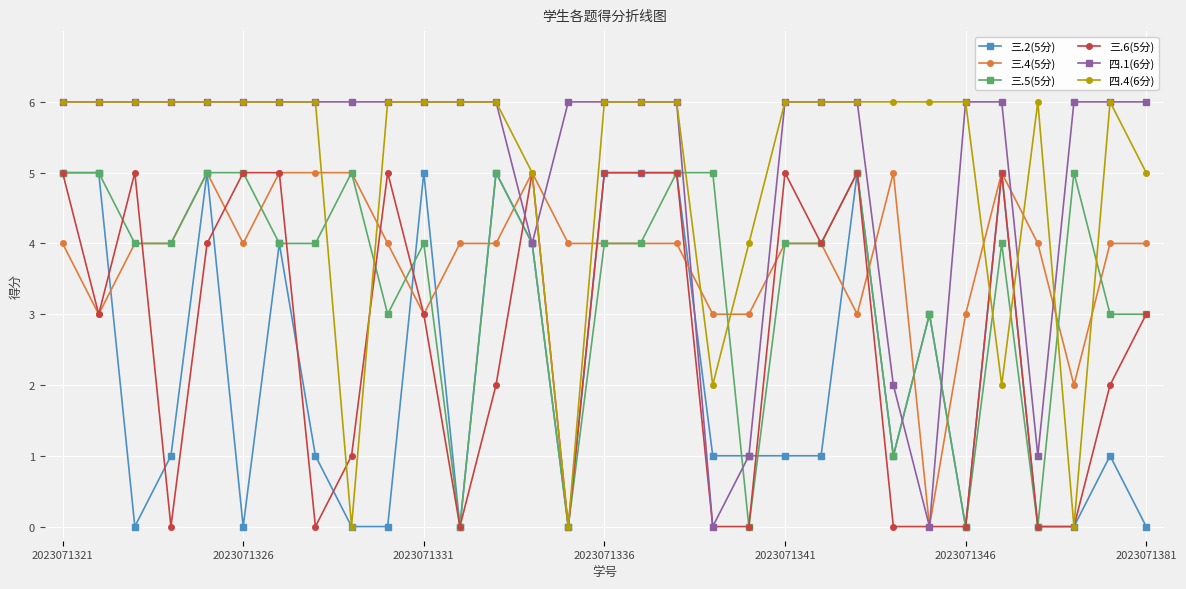

What is the maximum value shown in the chart?

6